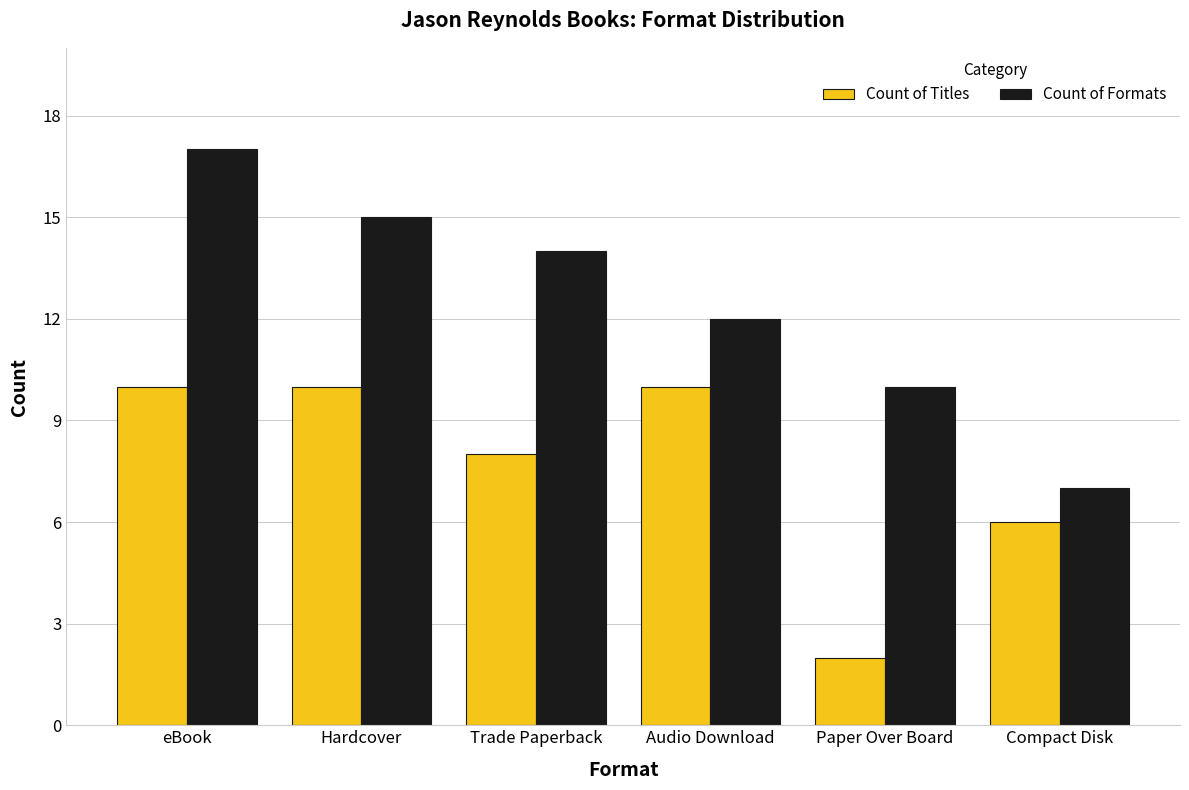

Which category has the highest value across all series?

eBook